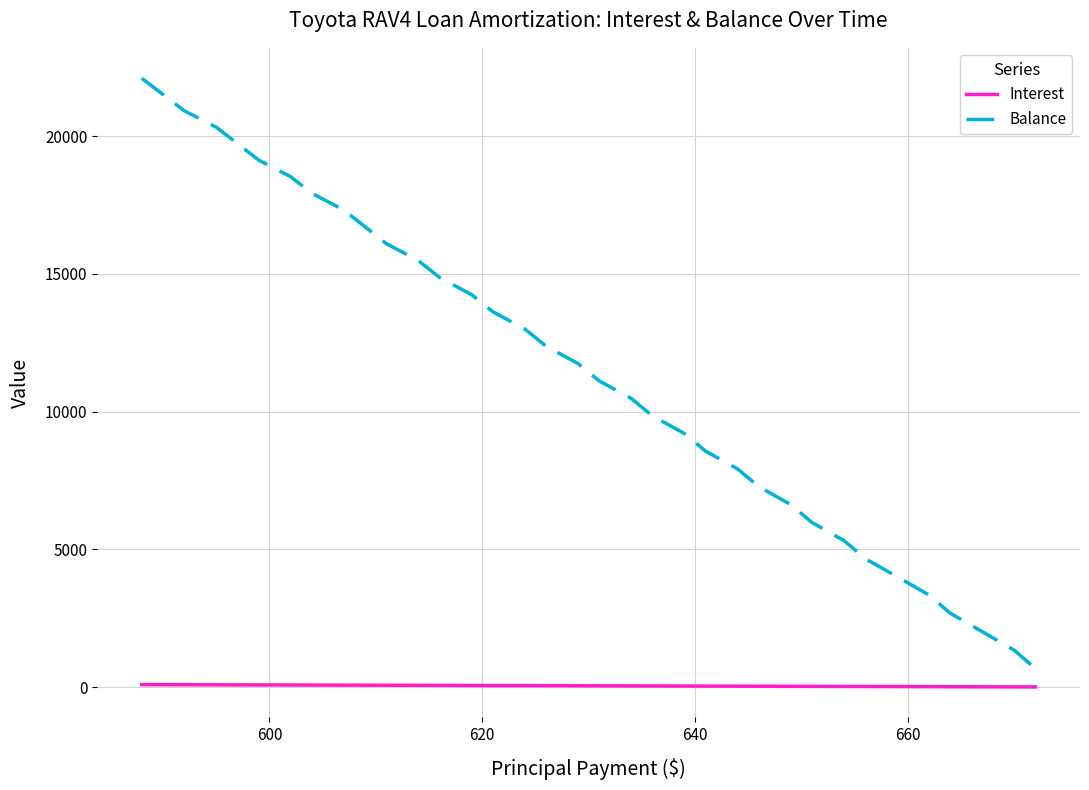

Rank the series by their average value, from lowest to highest.

Interest, Balance